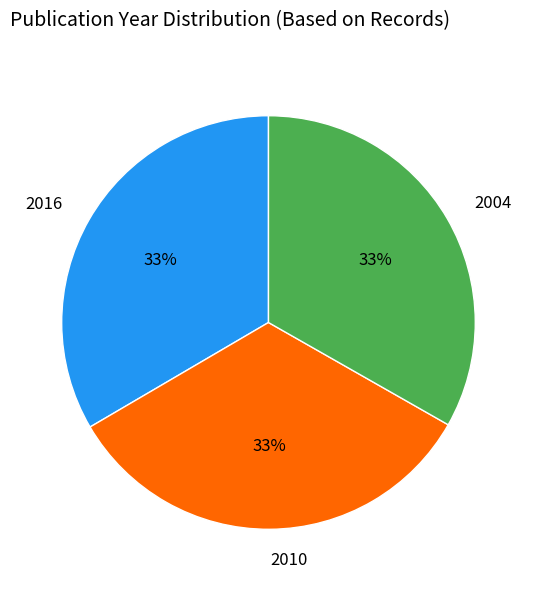

To the nearest percent, what percentage of the pie is 2010?

33%